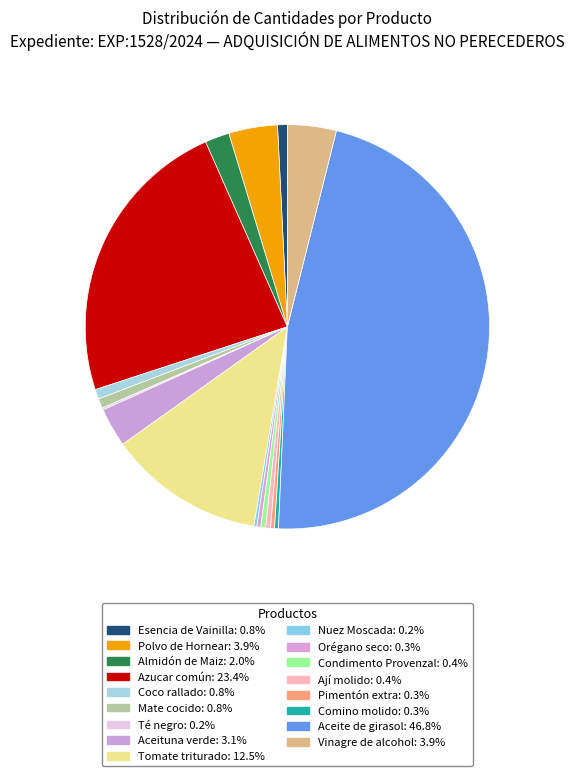

What is the smallest slice in the pie chart?

Té negro